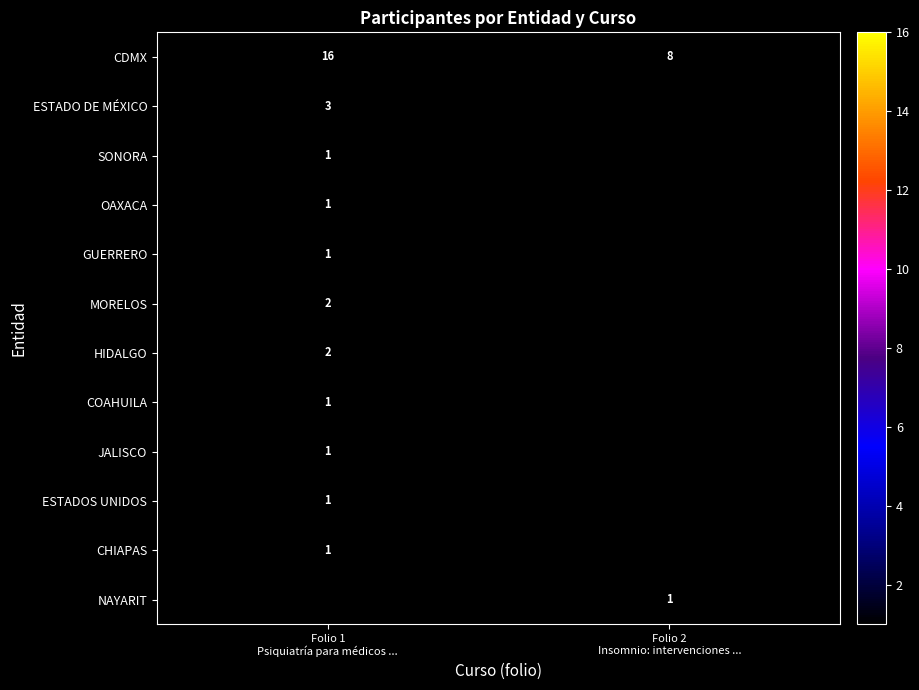

What is the difference between the maximum and minimum values in the CDMX series?

8